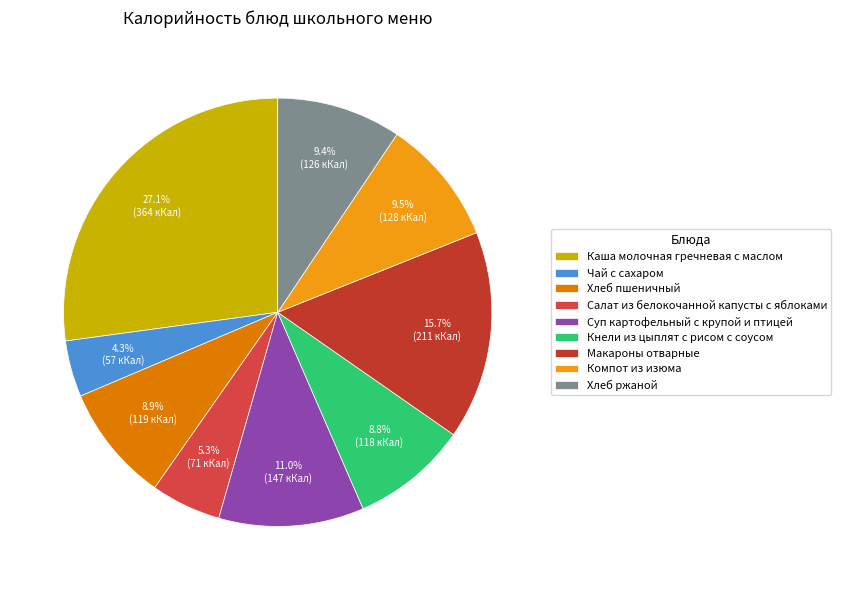

Rank the categories by value from highest to lowest.

Каша молочная гречневая с маслом, Макароны отварные, Суп картофельный с крупой и птицей, Компот из изюма, Хлеб ржаной, Хлеб пшеничный, Кнели из цыплят с рисом с соусом, Салат из белокочанной капусты с яблоками, Чай с сахаром